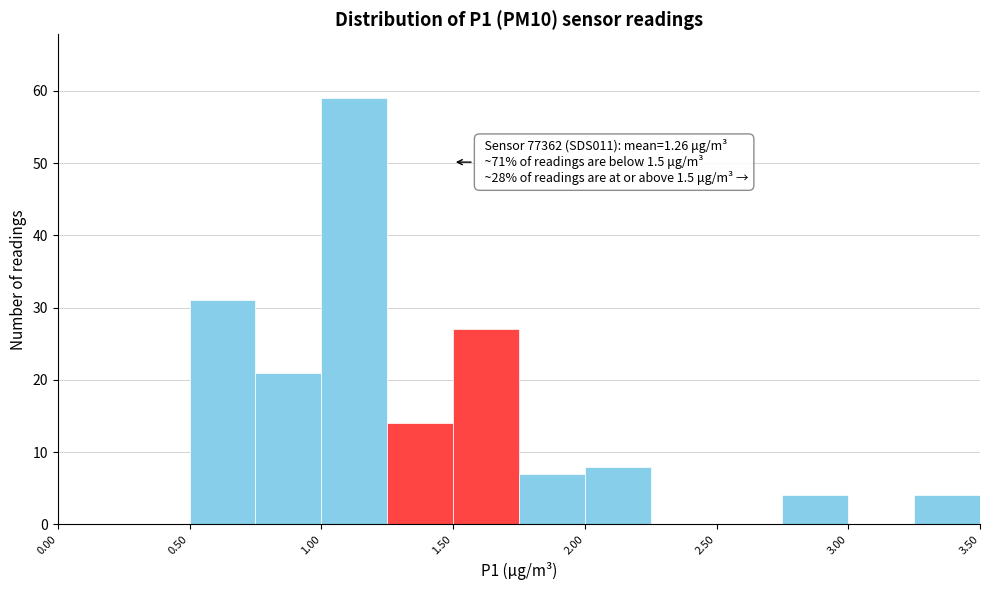

Which range on the x-axis has the tallest bar?

1.00 to 1.25